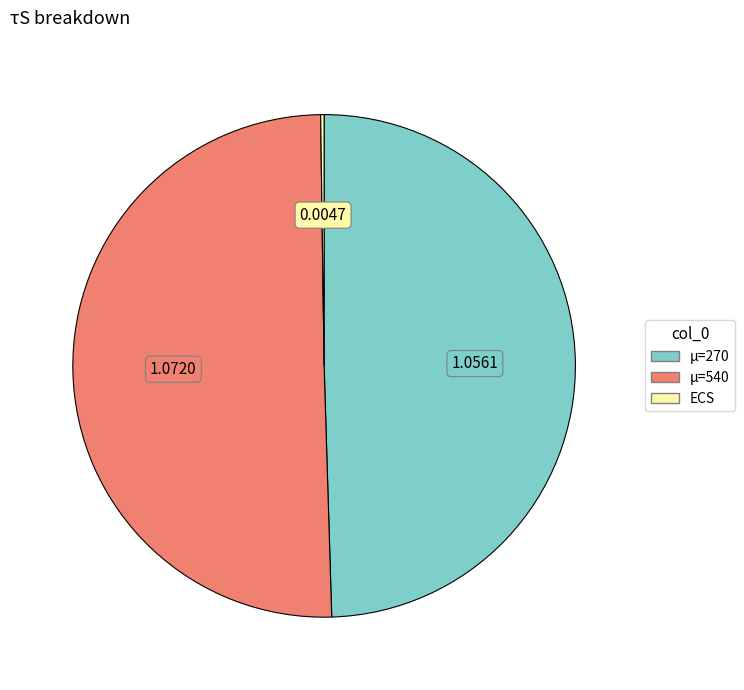

Does μ=270 account for over 50% of the chart?

No